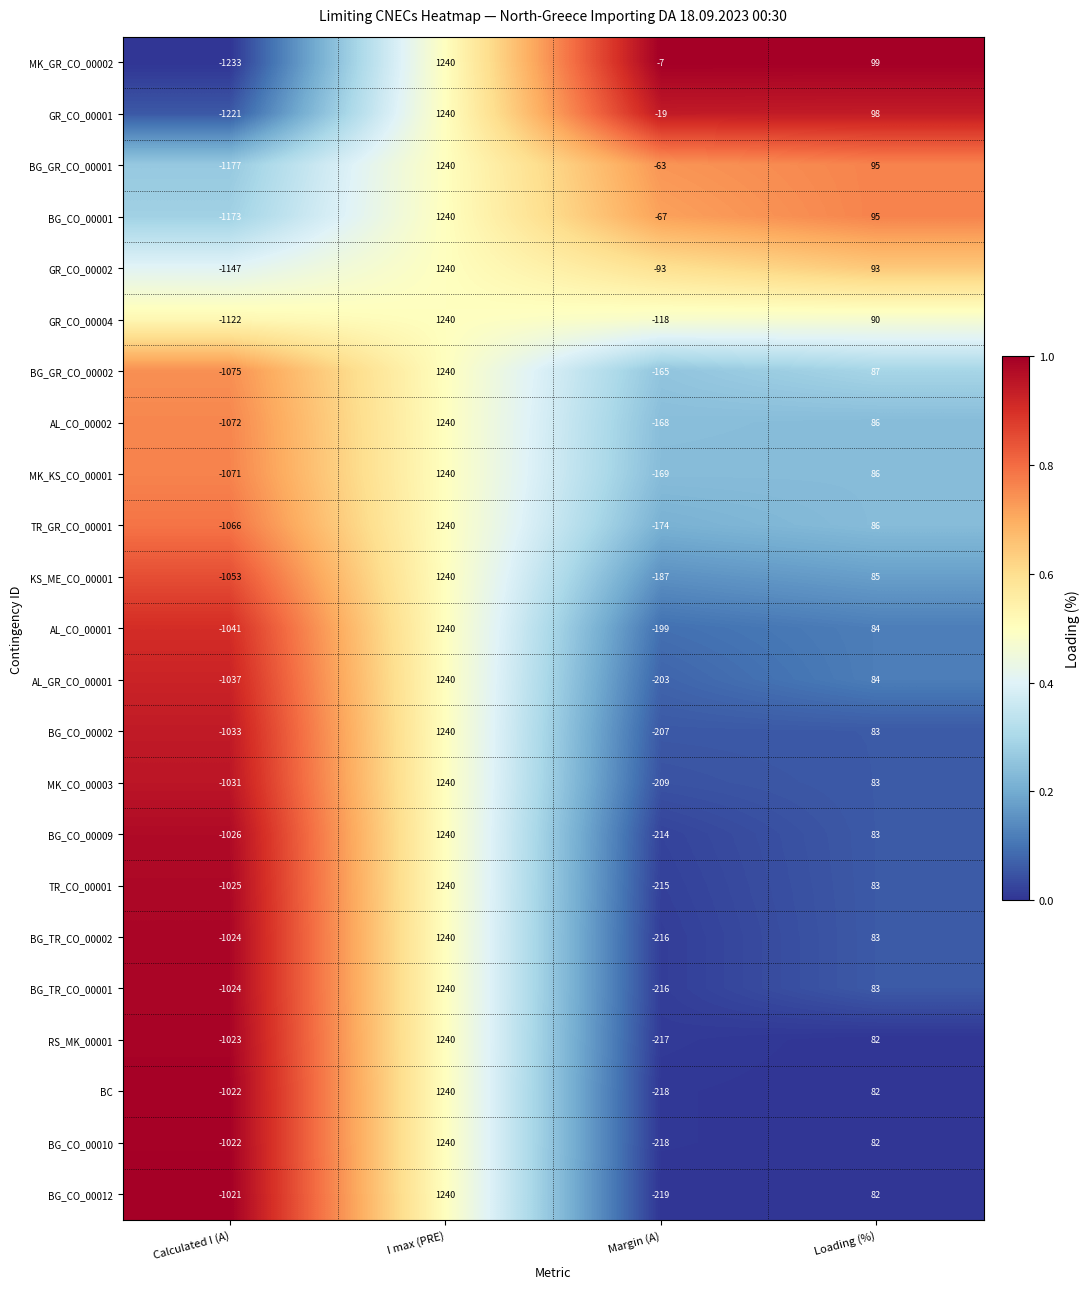

The BG_CO_00012 series shows 48 at Loading (%). True or false?

False